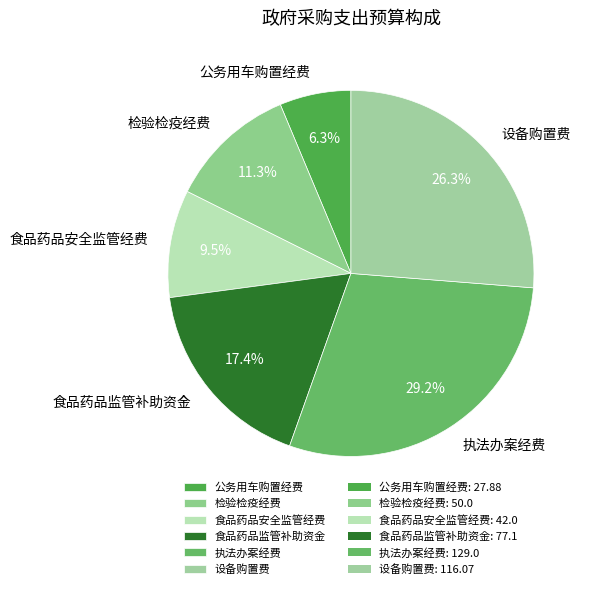

Does 食品药品安全监管经费 account for over 50% of the chart?

No